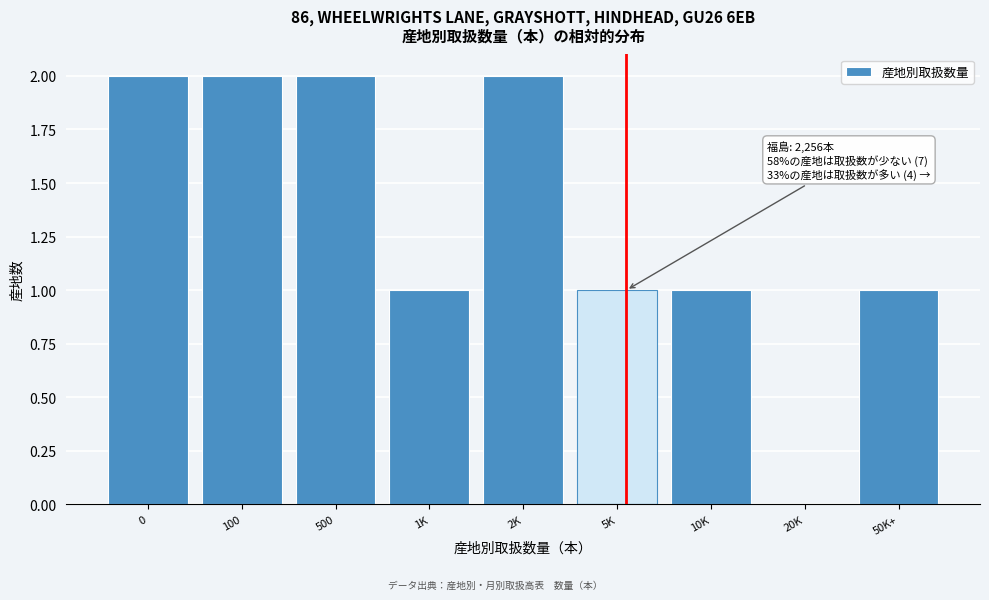

Reading left to right, what are all the values shown in this chart?

0=2	100=2	500=2	1K=1	2K=2	5K=1	10K=1	20K=0	50K+=1